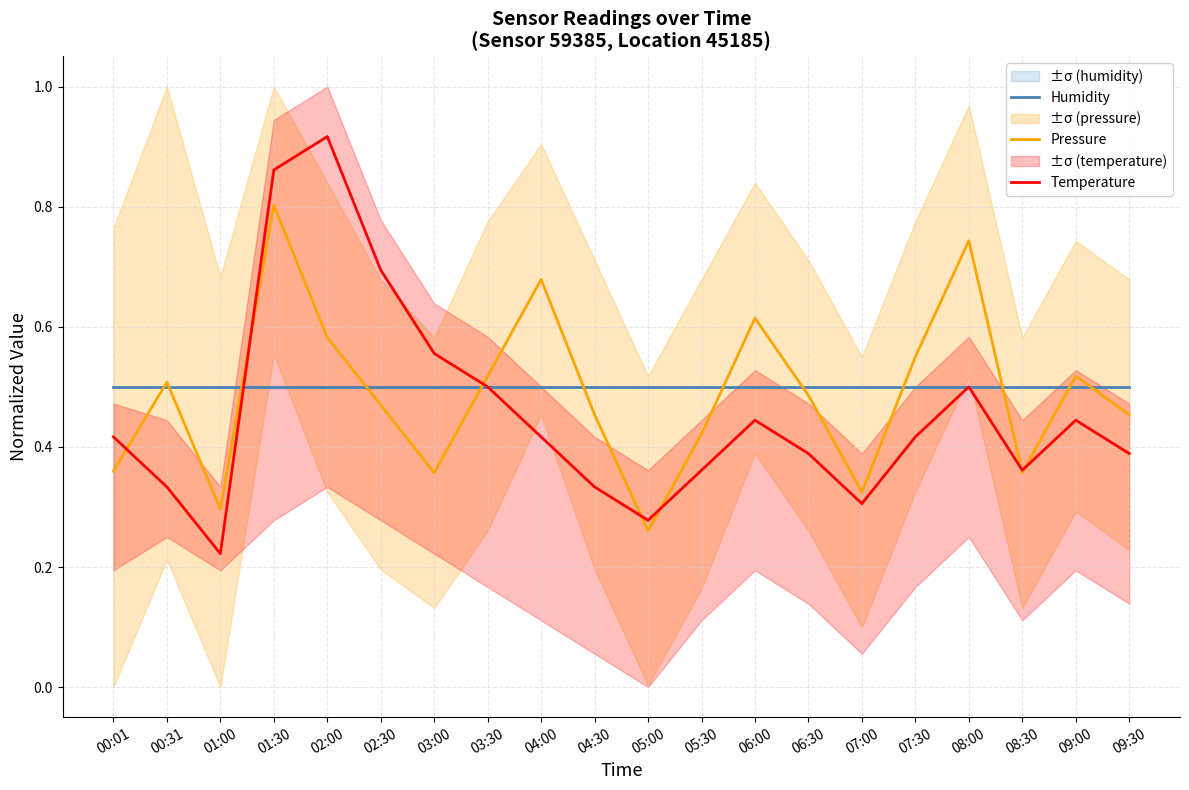

How many categories are shown in the chart?

20